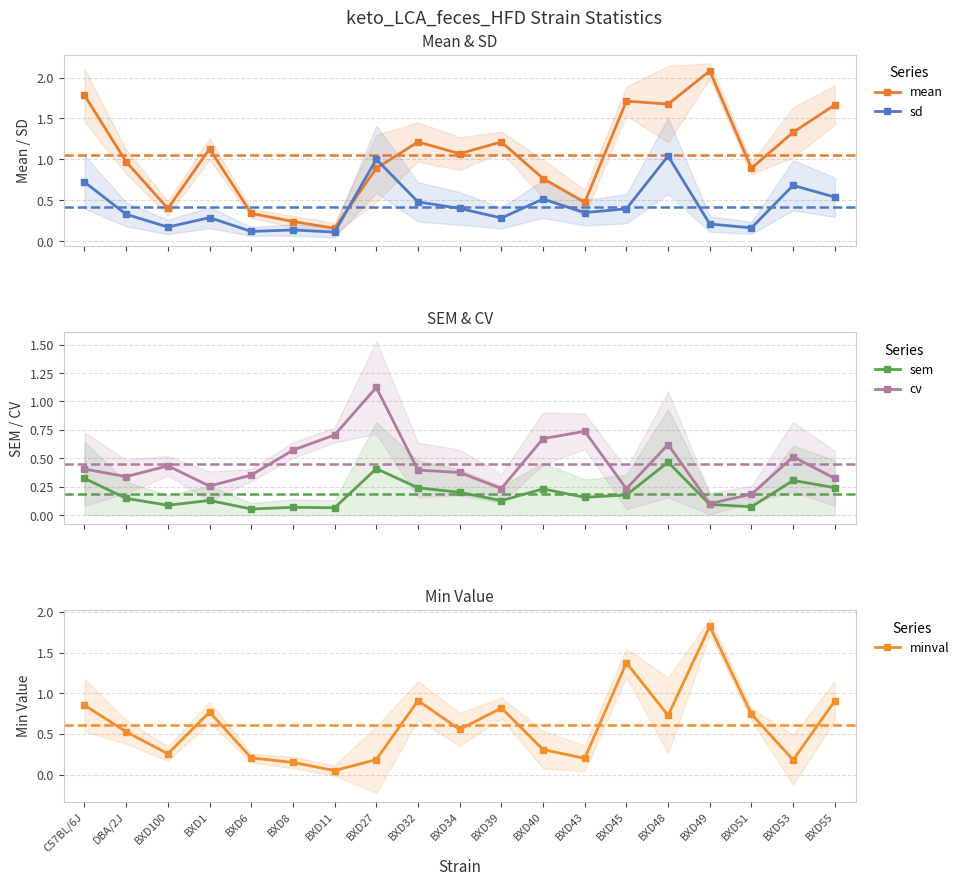

What is the label of the 17th point from the left?

BXD51